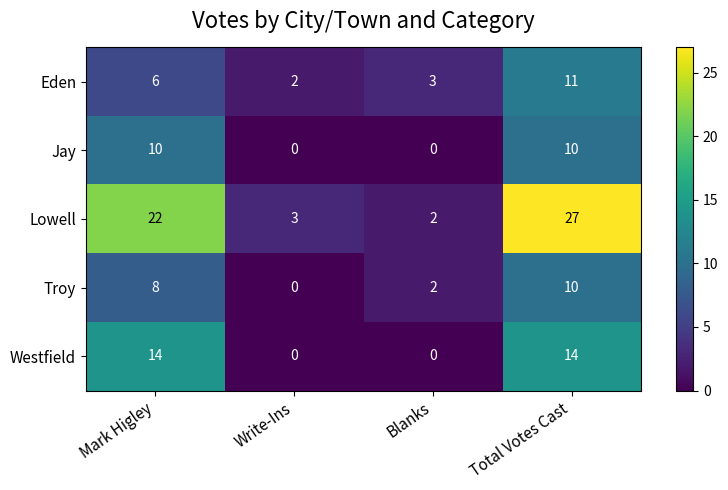

Which series changed the most between Write-Ins and Total Votes Cast?

Lowell